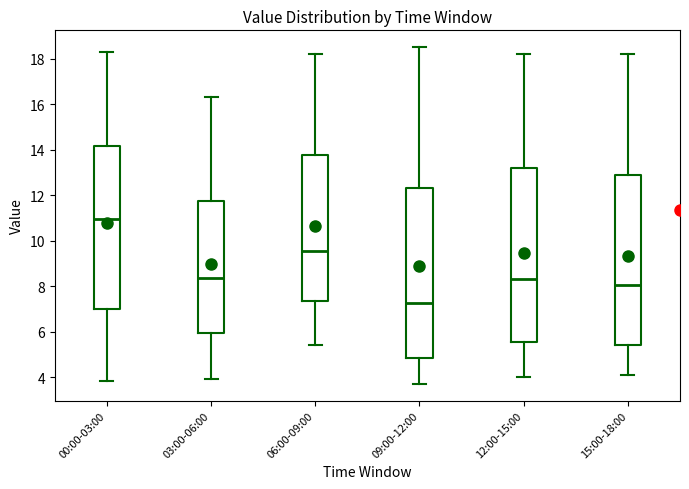

Where does the lower whisker of the box for 12:00-15:00 end on the y-axis? The values are not printed on the chart, so give them approximately, as read against the axis.

4.0